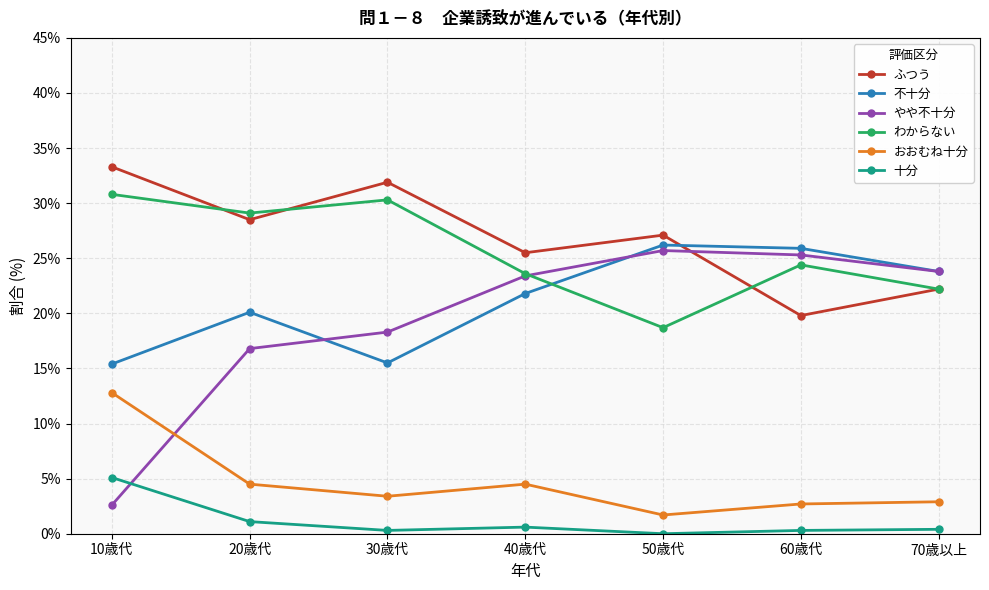

Which label corresponds to the largest value in the chart?

10歳代